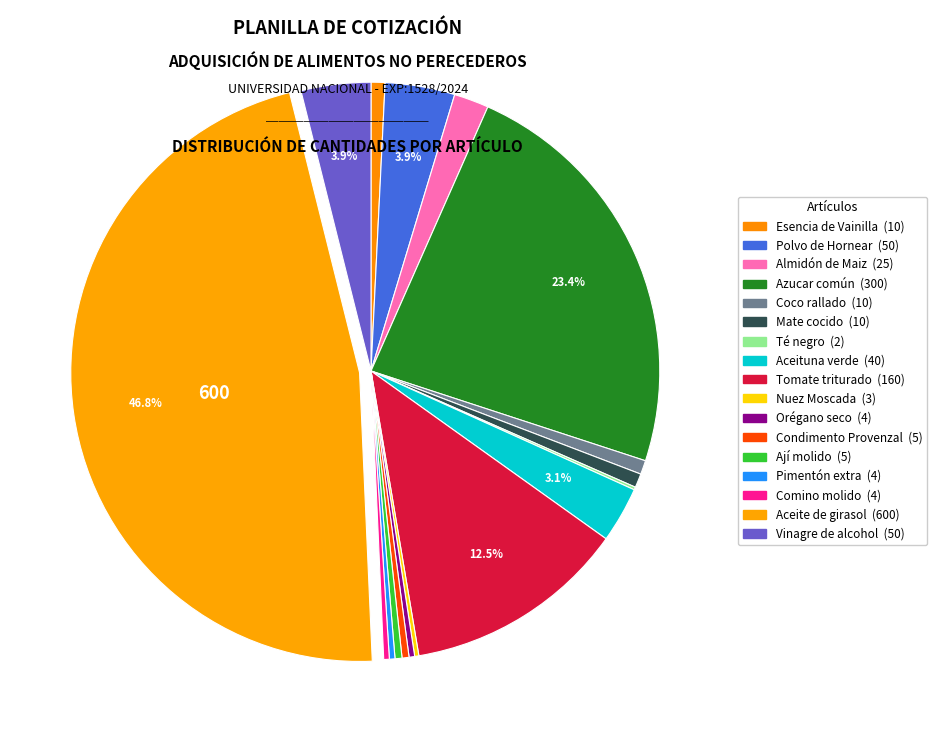

How many segments does this pie chart have?

17